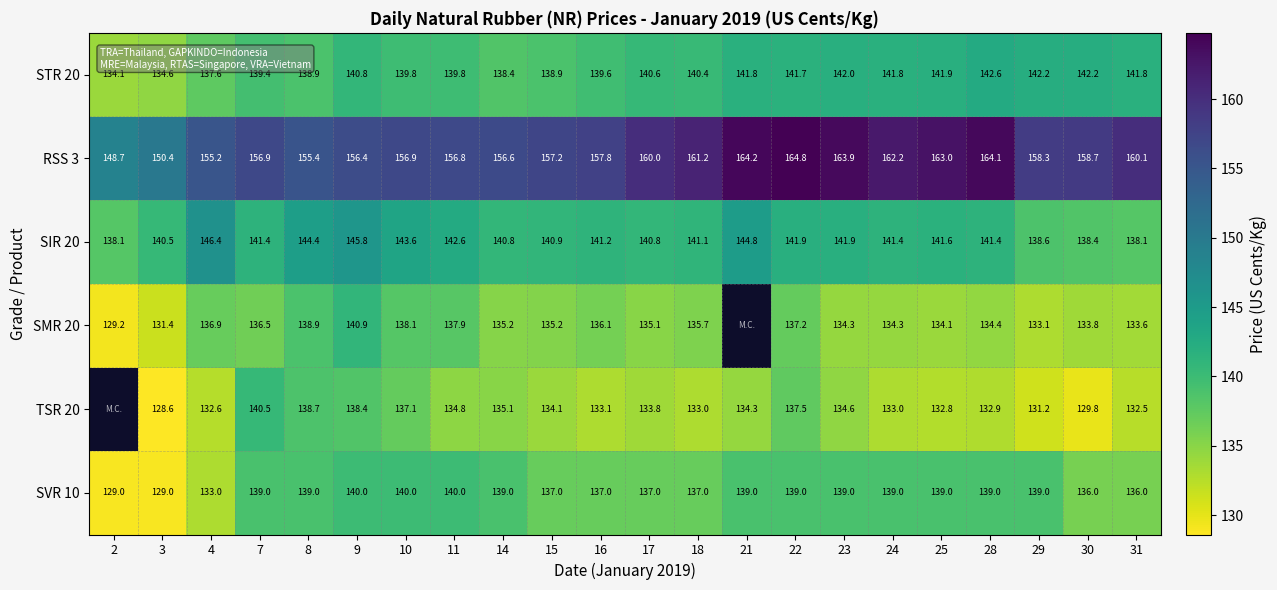

Is the value of SIR 20 at 10 greater than the value of RSS 3 at 18?

No